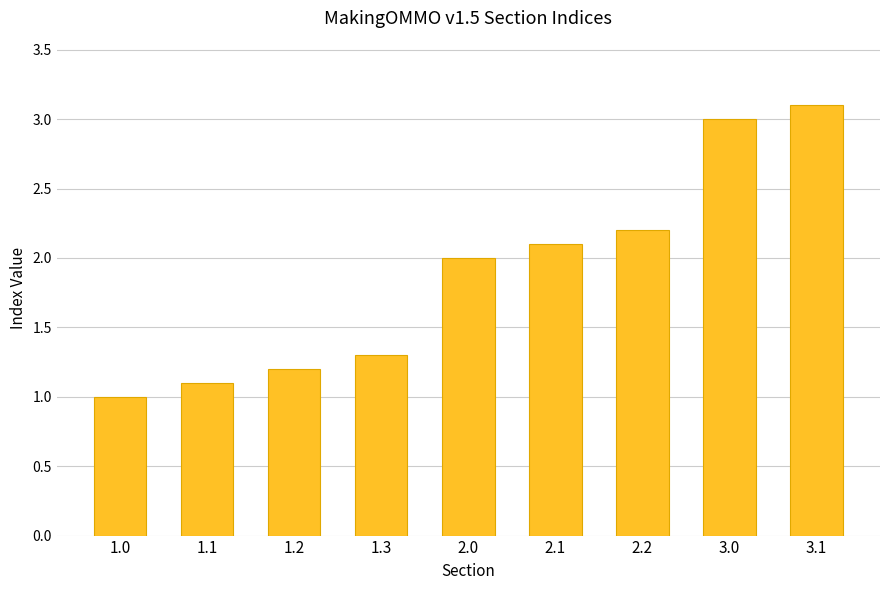

At which category does the chart reach its peak across all series?

3.1